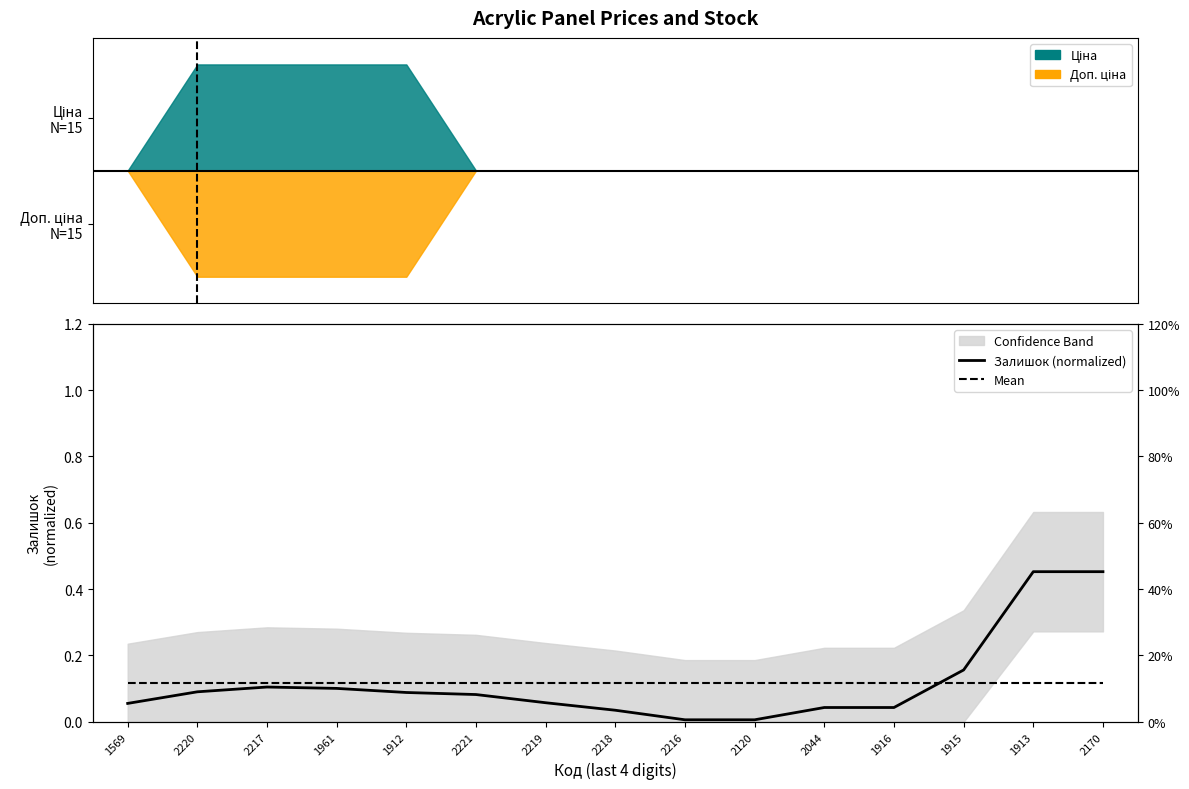

Does the chart display data point markers on the line(s)?

No